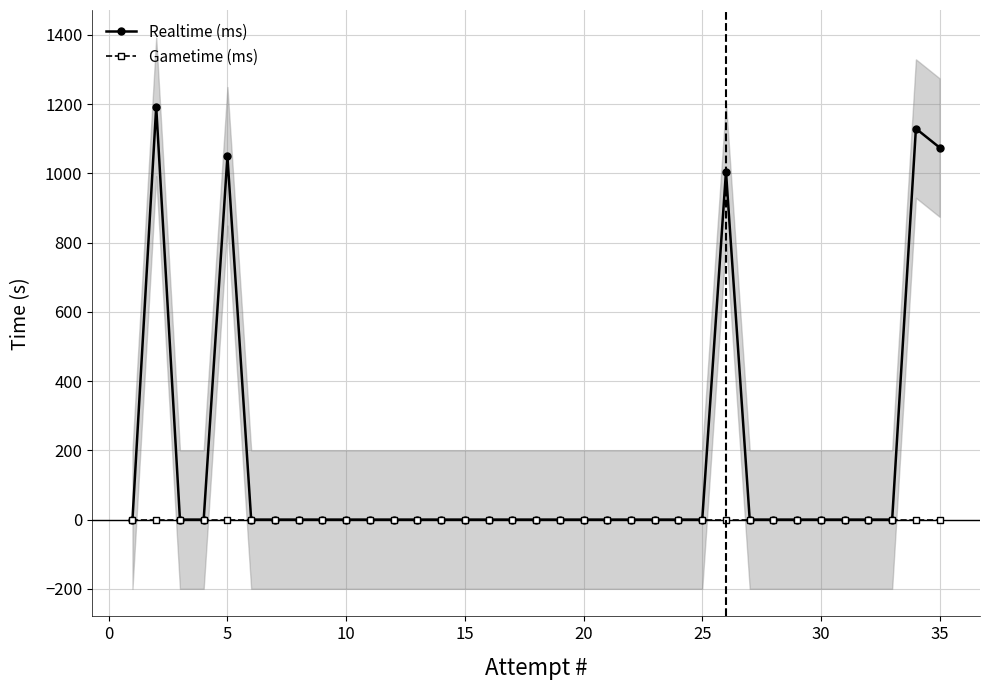

At how many categories does at least one series exceed 139?

5